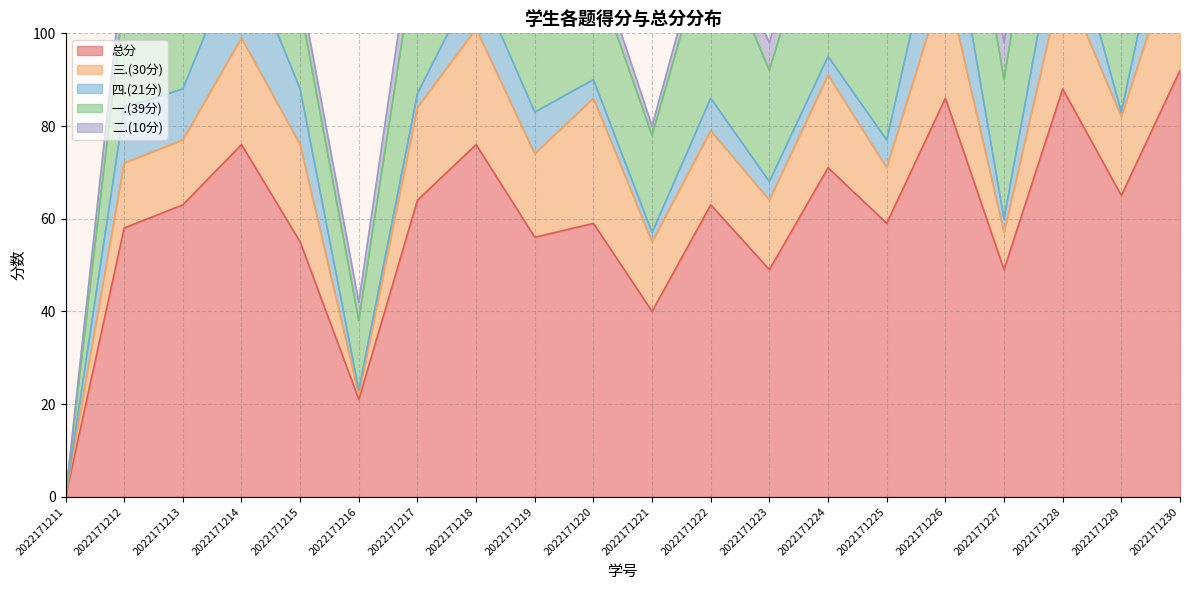

The 四.(21分) series shows 2 at 2022171221. True or false?

True